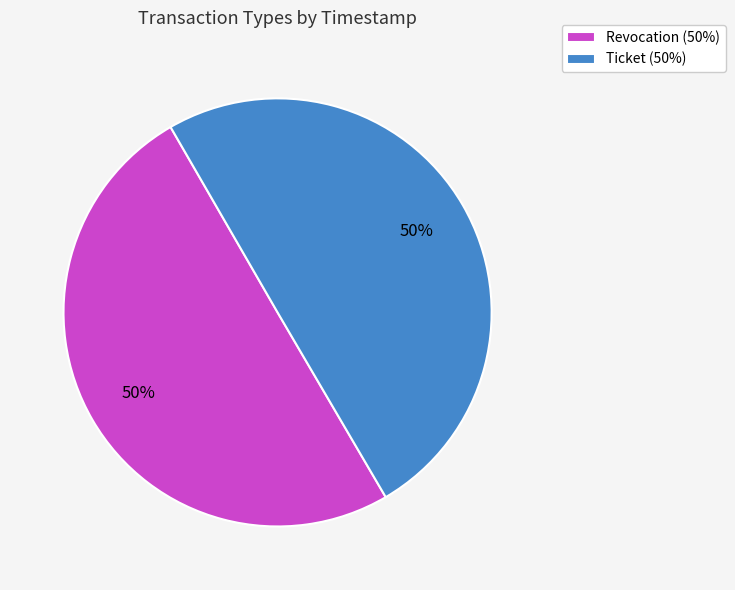

To the nearest percent, what percentage of the pie is Revocation?

50%